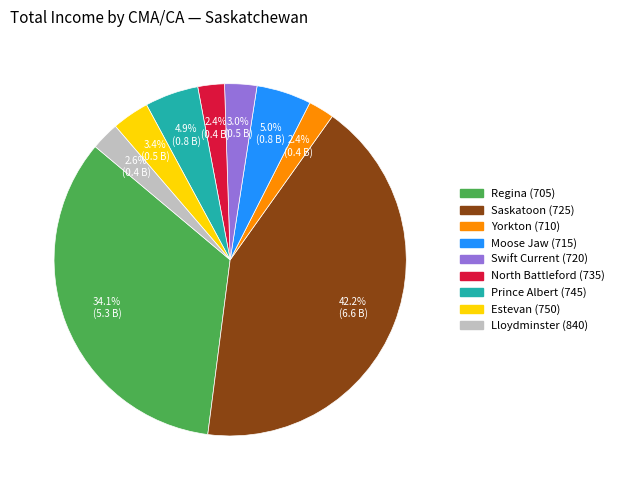

Which has a higher value, Swift Current (720) or Prince Albert (745)?

Prince Albert (745)